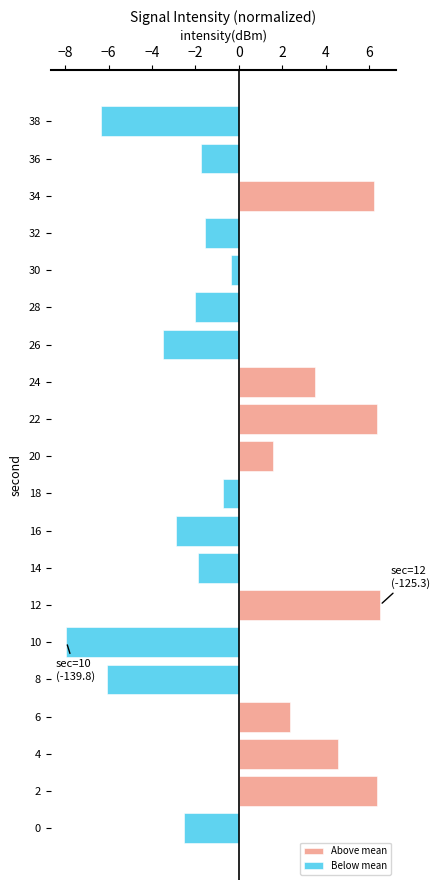

List the series in order of their peak value, lowest first.

Below mean, Above mean